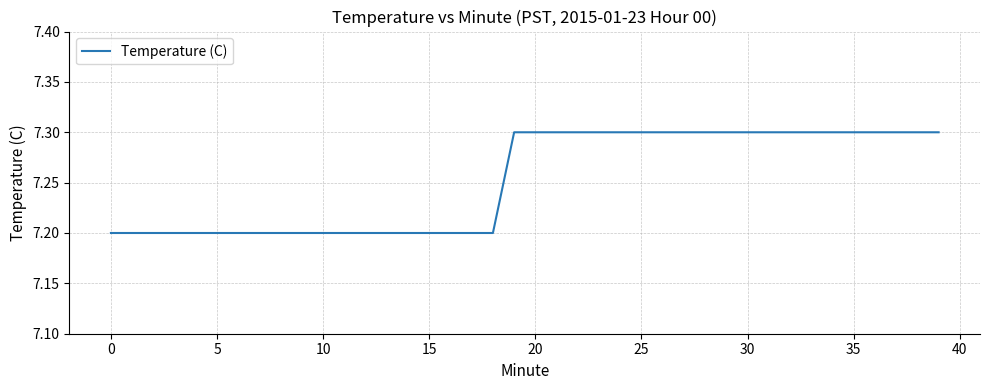

What is the greatest value displayed?

7.3